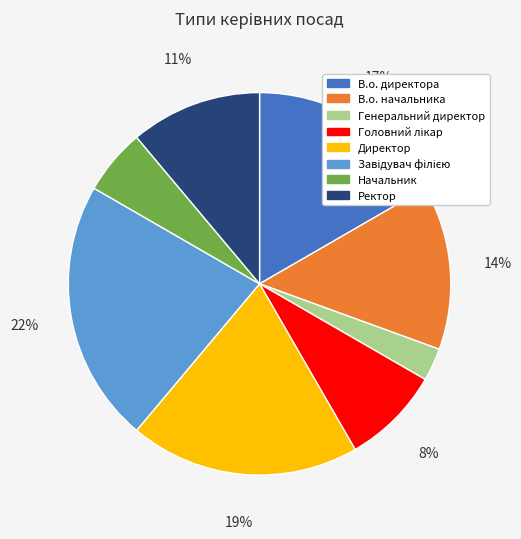

Count the number of slices in the pie.

8